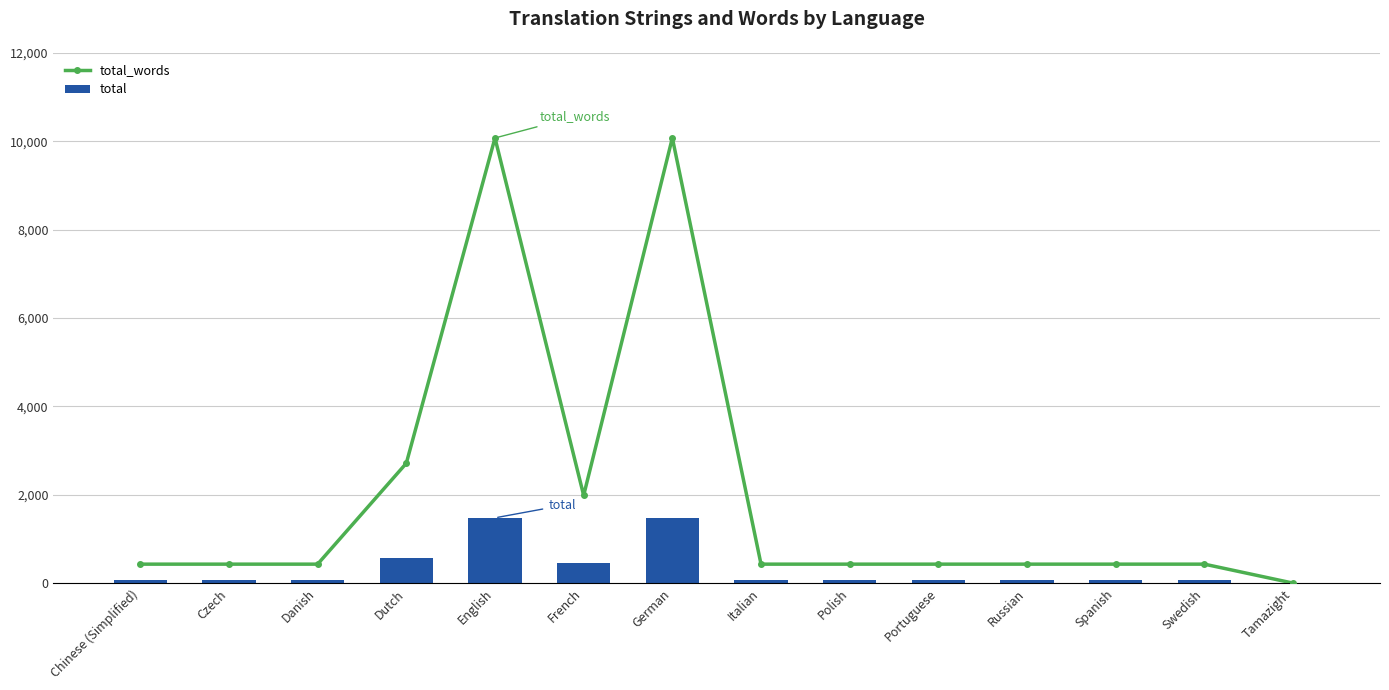

What is the greatest value displayed?

10072